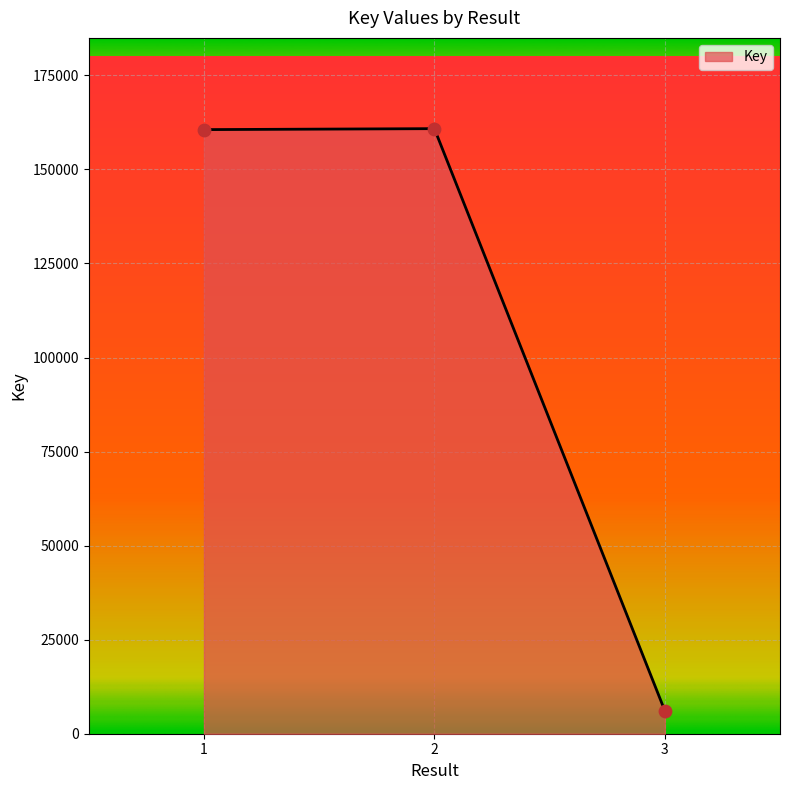

Approximately how many times larger is the value at 2 compared to 3?

26.2